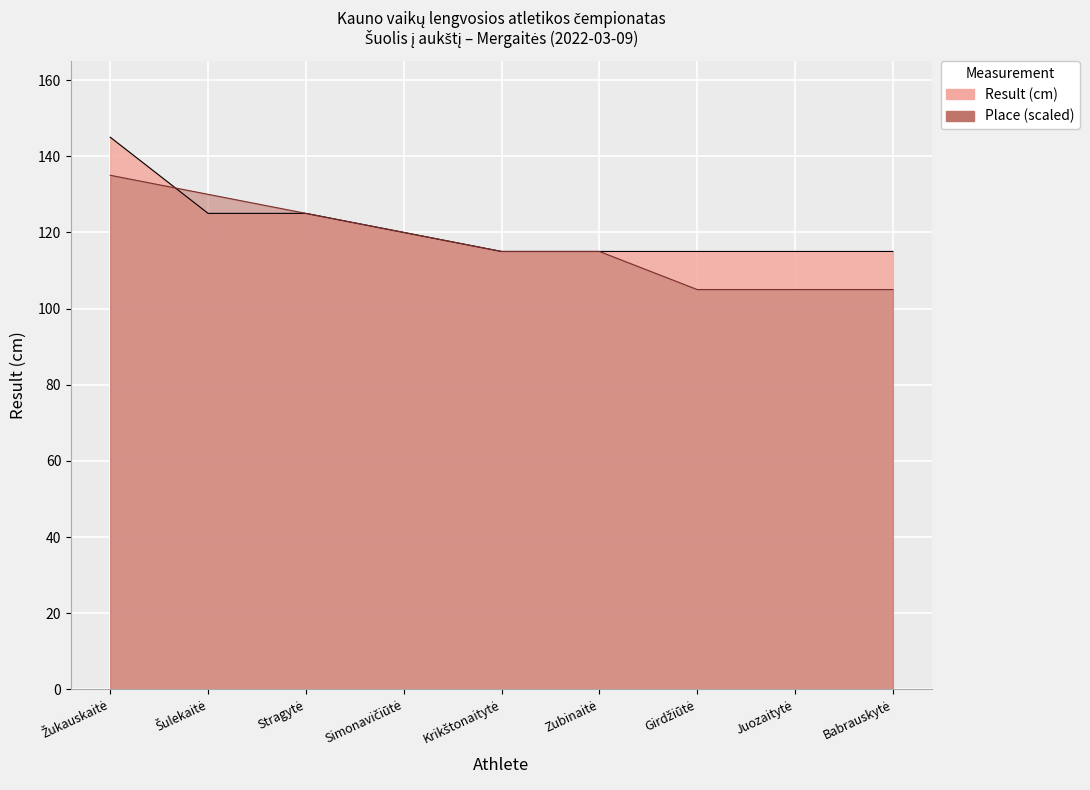

Where does the Place series first go above 115?

Žukauskaitė